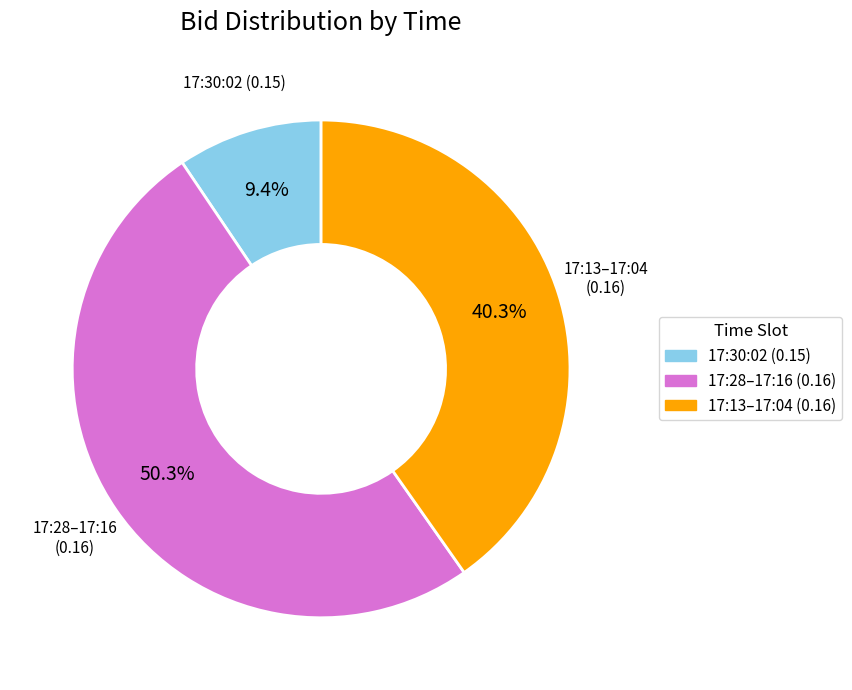

How many segments does this pie chart have?

3